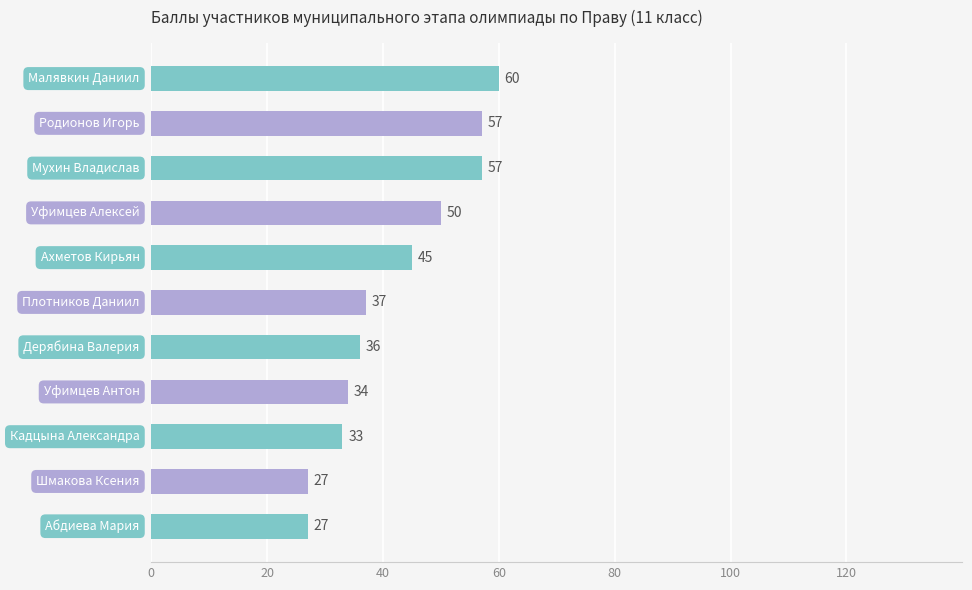

How many bars are there in total?

11